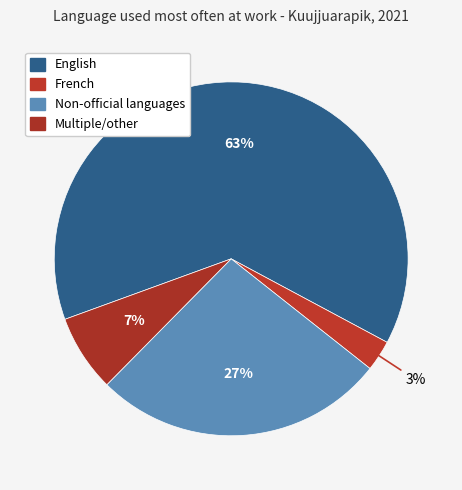

How many segments does this pie chart have?

4